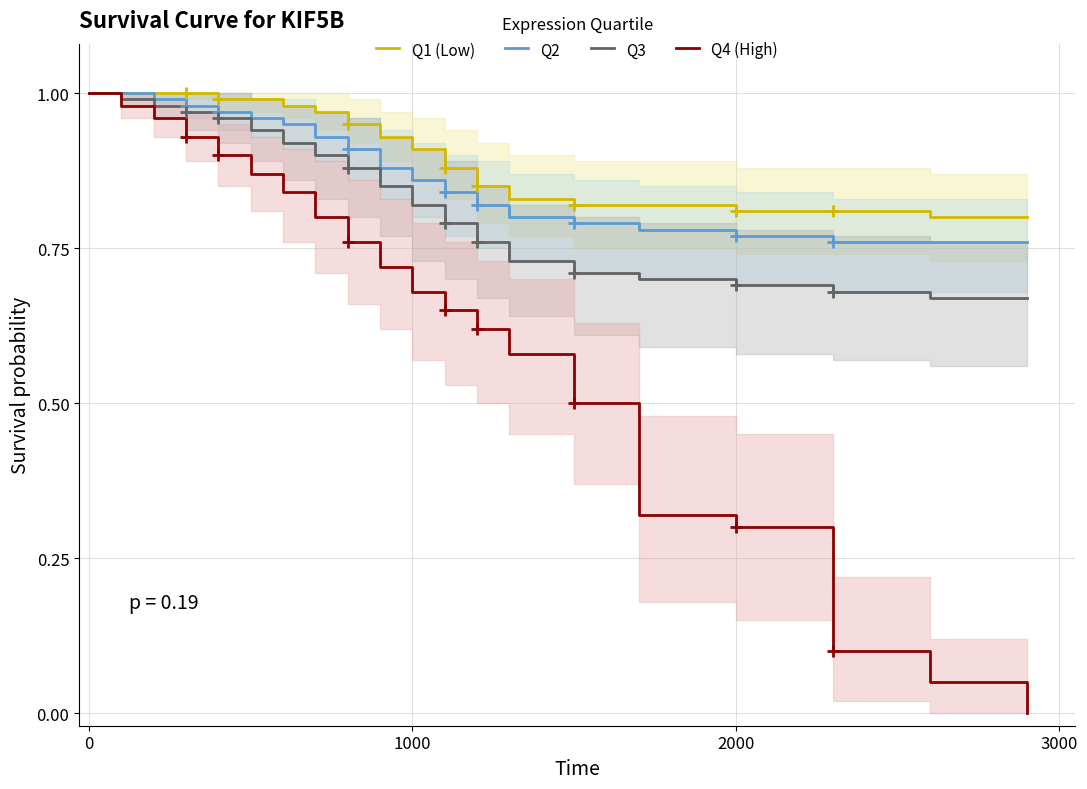

The Q1 (Low) series shows 0.3 at 2000. True or false?

False